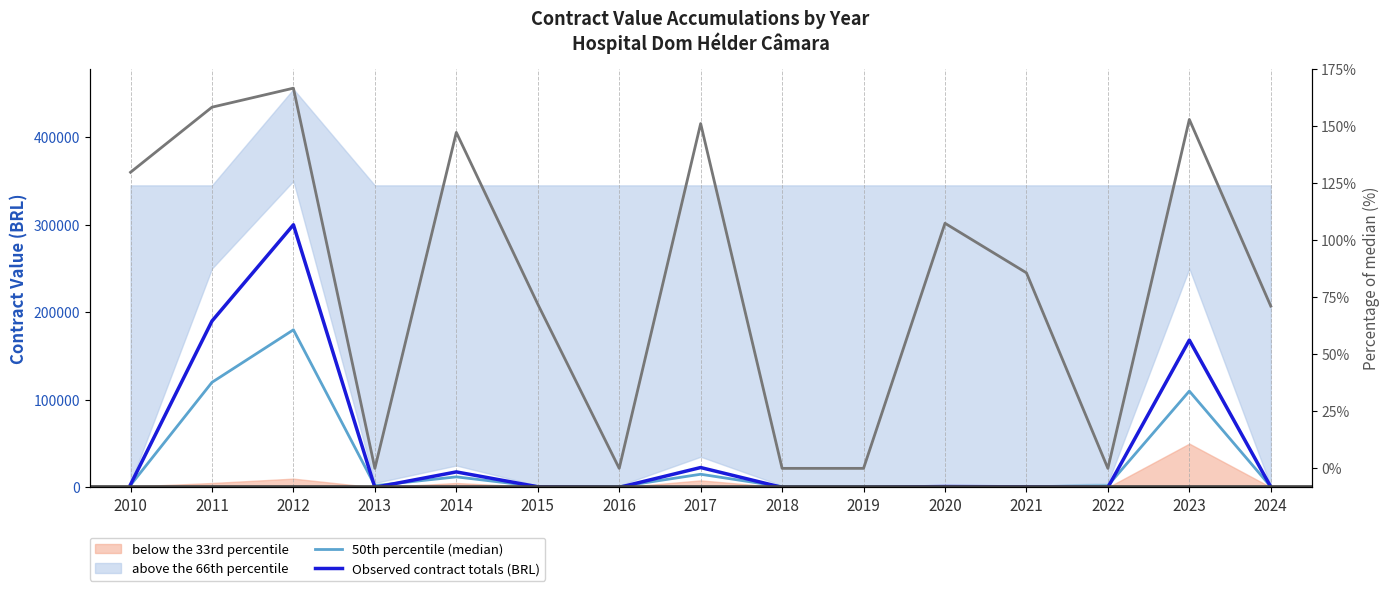

How many interior local valleys does the % of median (right axis) series have?

3